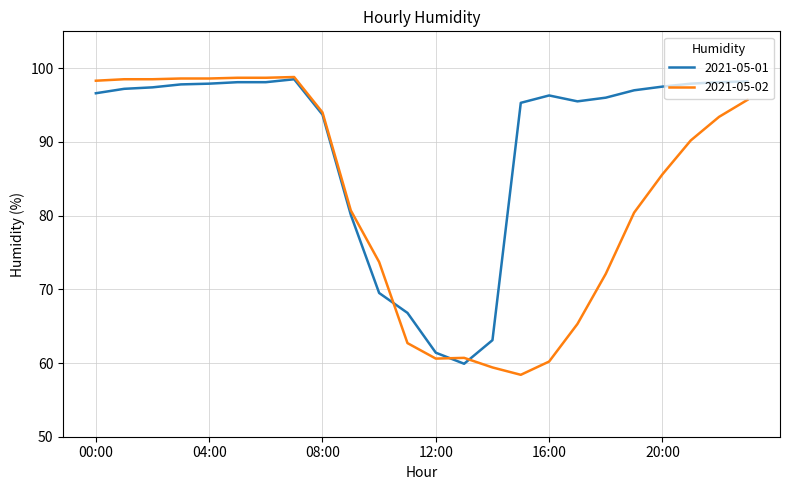

What is the highest value of the 2021-05-02 series?

98.8